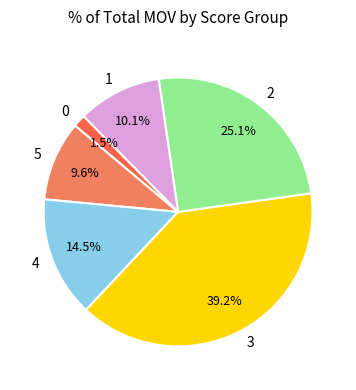

What percentage do 5 and 2 together represent?

34.7%